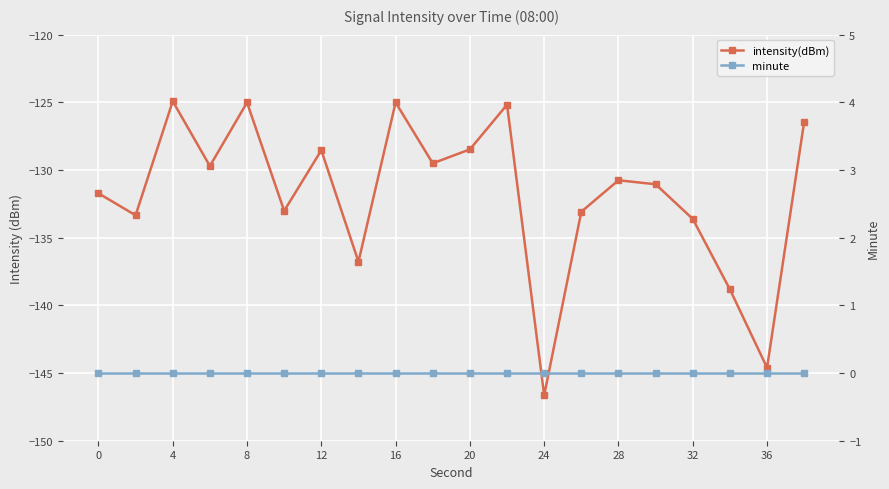

Is the value of minute at 15 greater than the value of intensity(dBm) at 18?

Yes